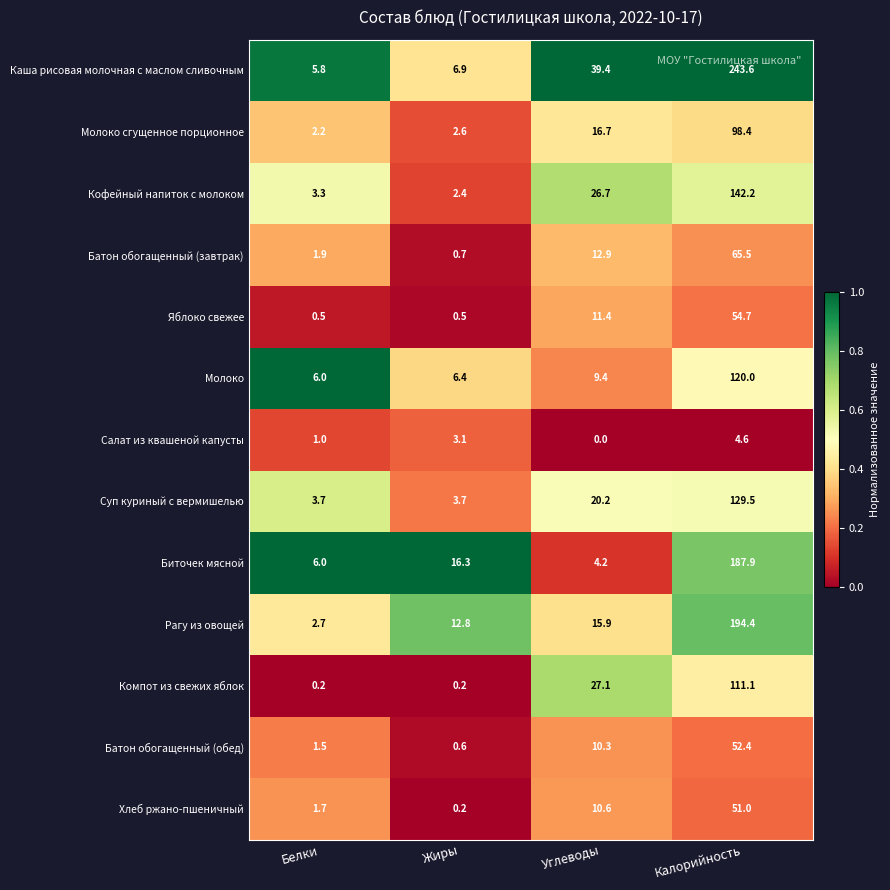

Which series has the largest range (max minus min)?

Каша рисовая молочная с маслом сливочным